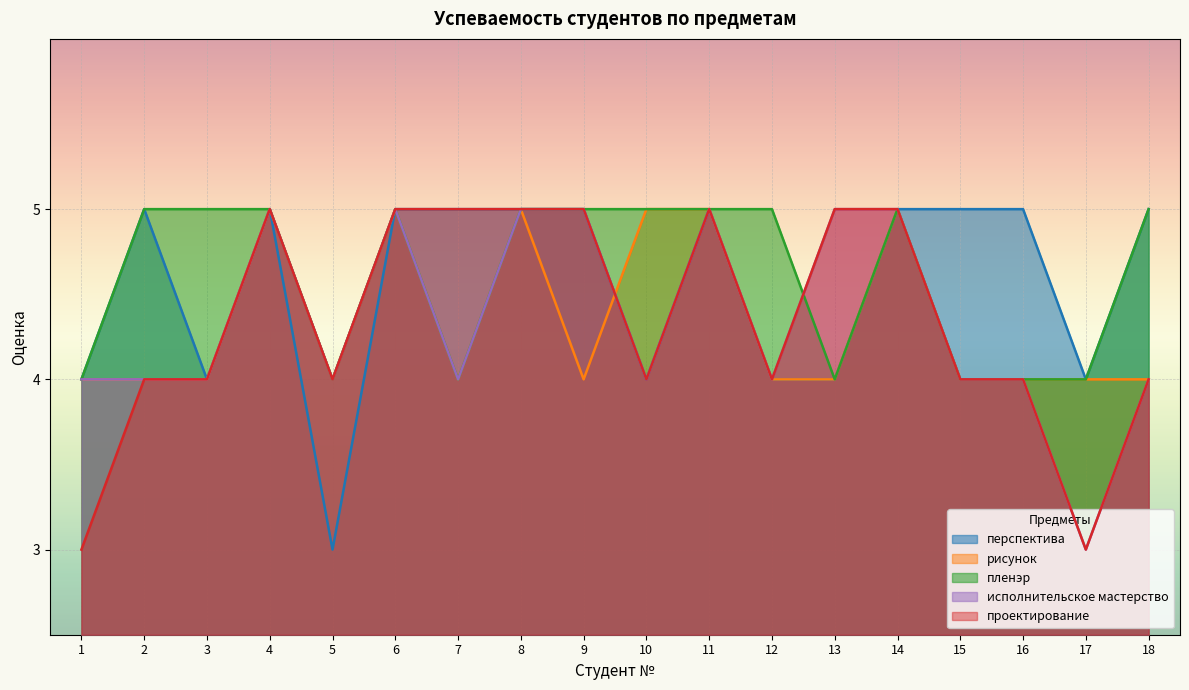

How many lines are shown in the chart?

5